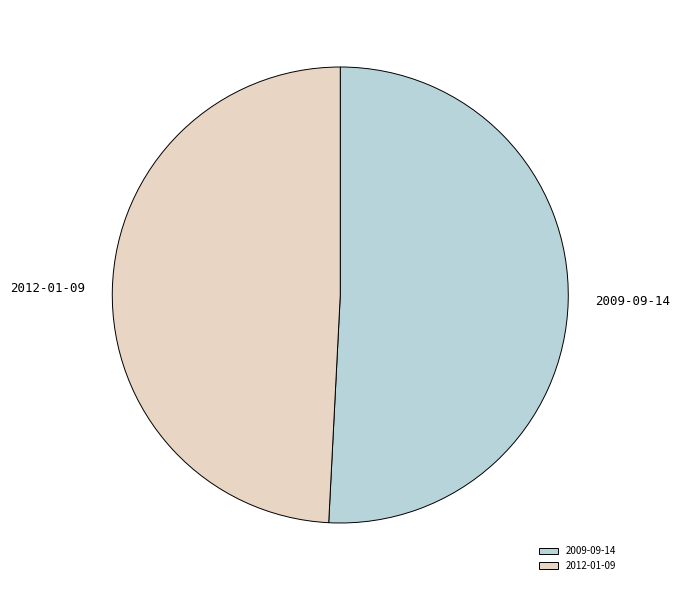

Is the sum of 2009-09-14 and 2012-01-09 greater than half?

Yes